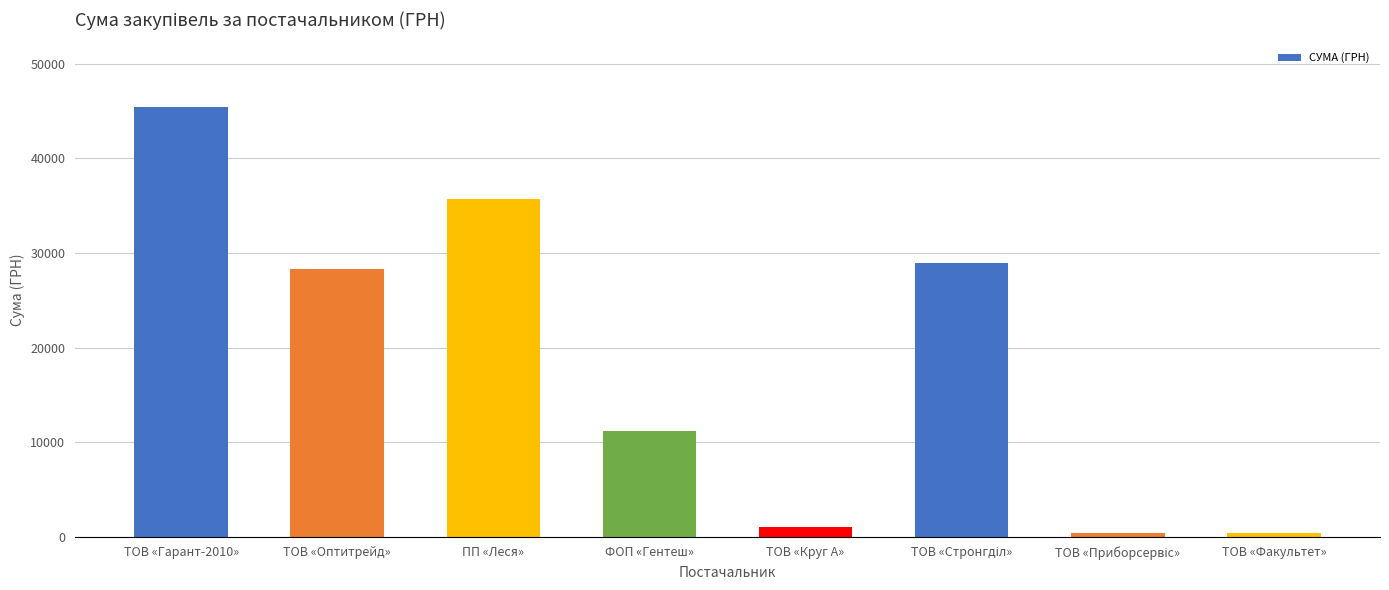

What is the sum of all values?

151282.6